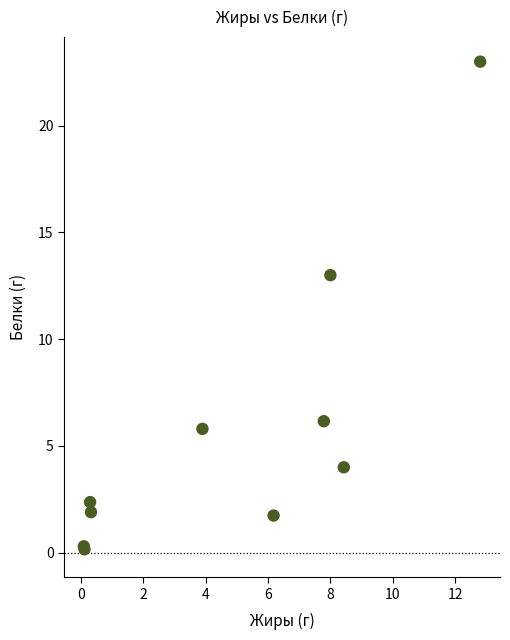

What Y value in the scatter plot is closest to 11?

13.0